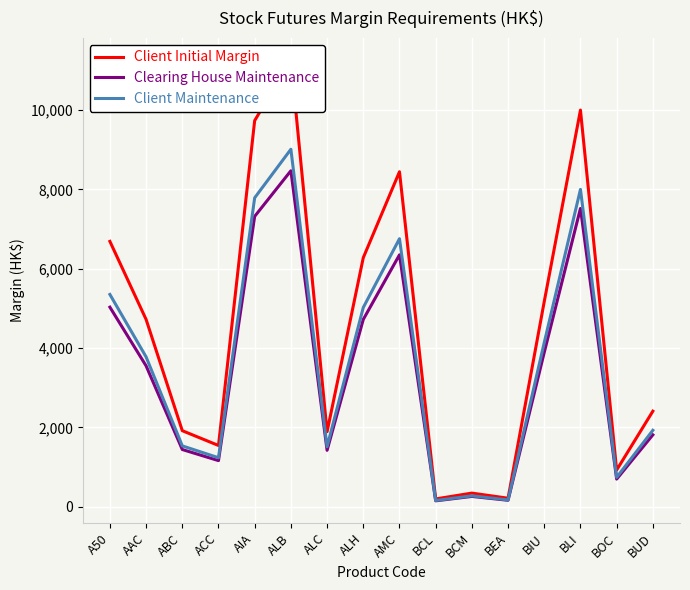

Where is Client Initial Margin nearest to the value 5729?

ALH